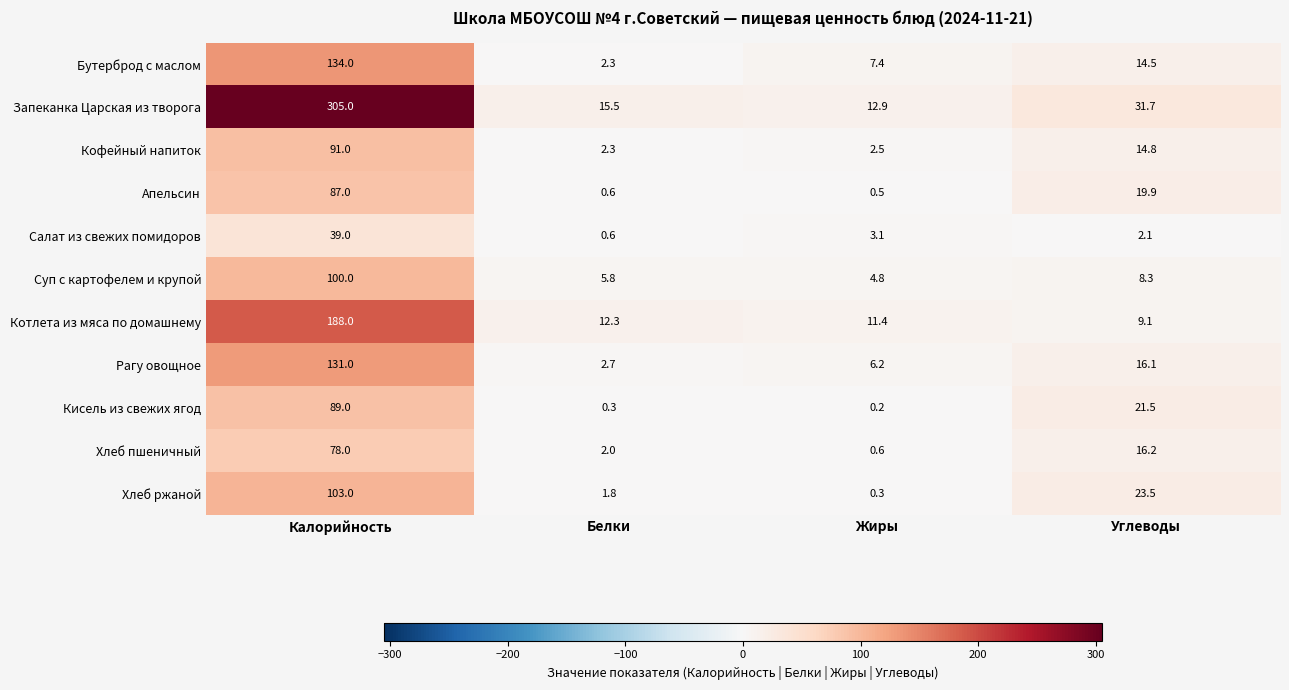

Is it true that Хлеб пшеничный equals 0.6 at Жиры?

True